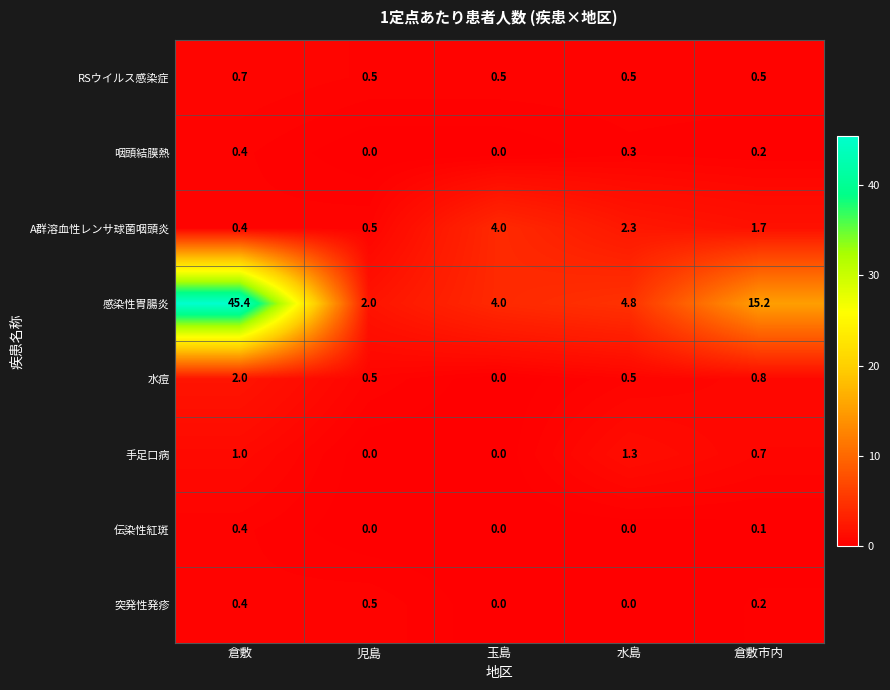

Is it true that 伝染性紅斑 equals 0.0 at 児島?

True